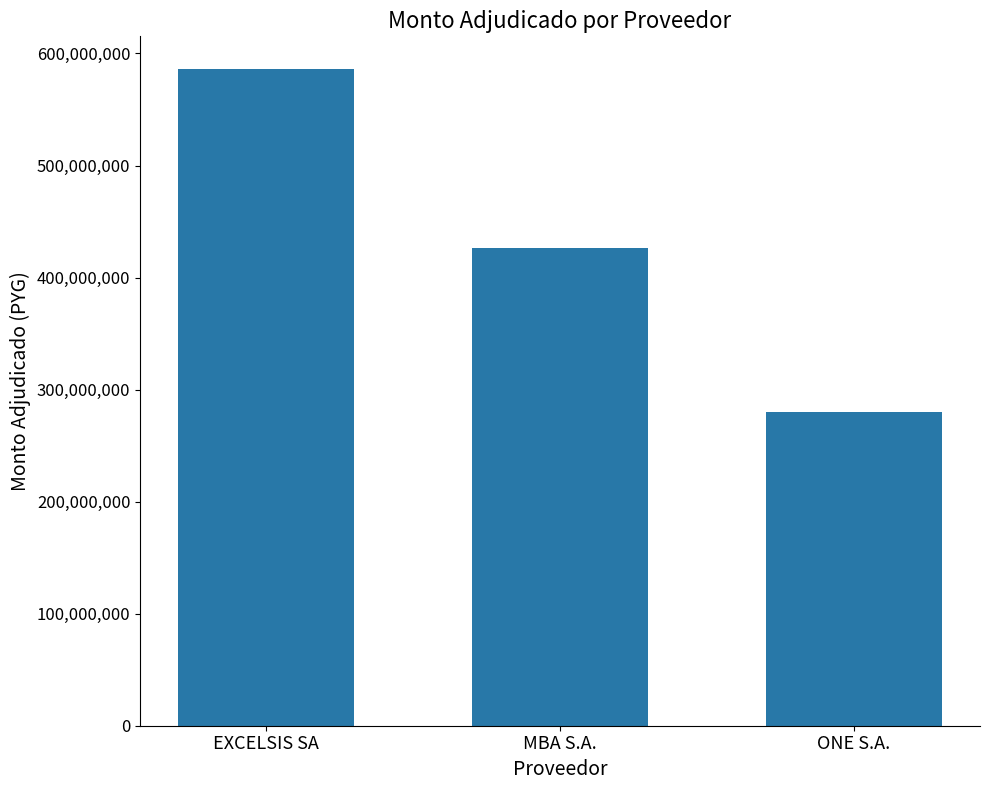

The value at MBA S.A. is 562479165. True or false?

False